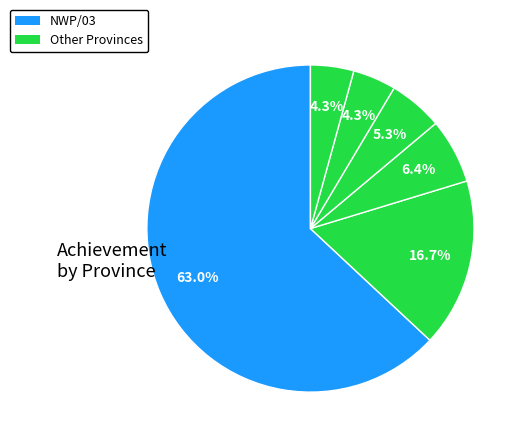

How many segments does this pie chart have?

6